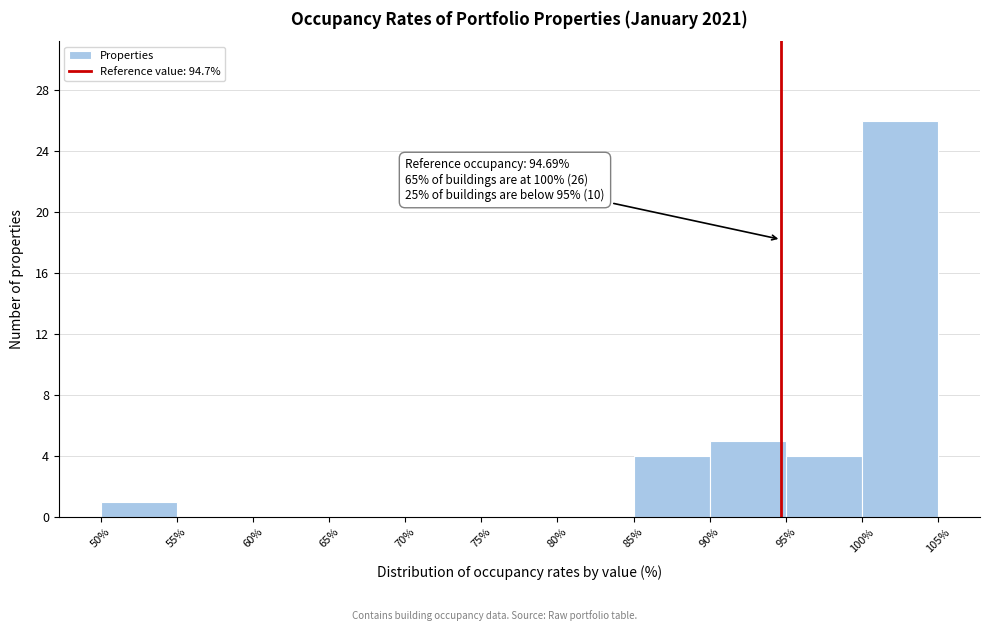

Over which range of the x-axis is the bar tallest?

100% to 105%